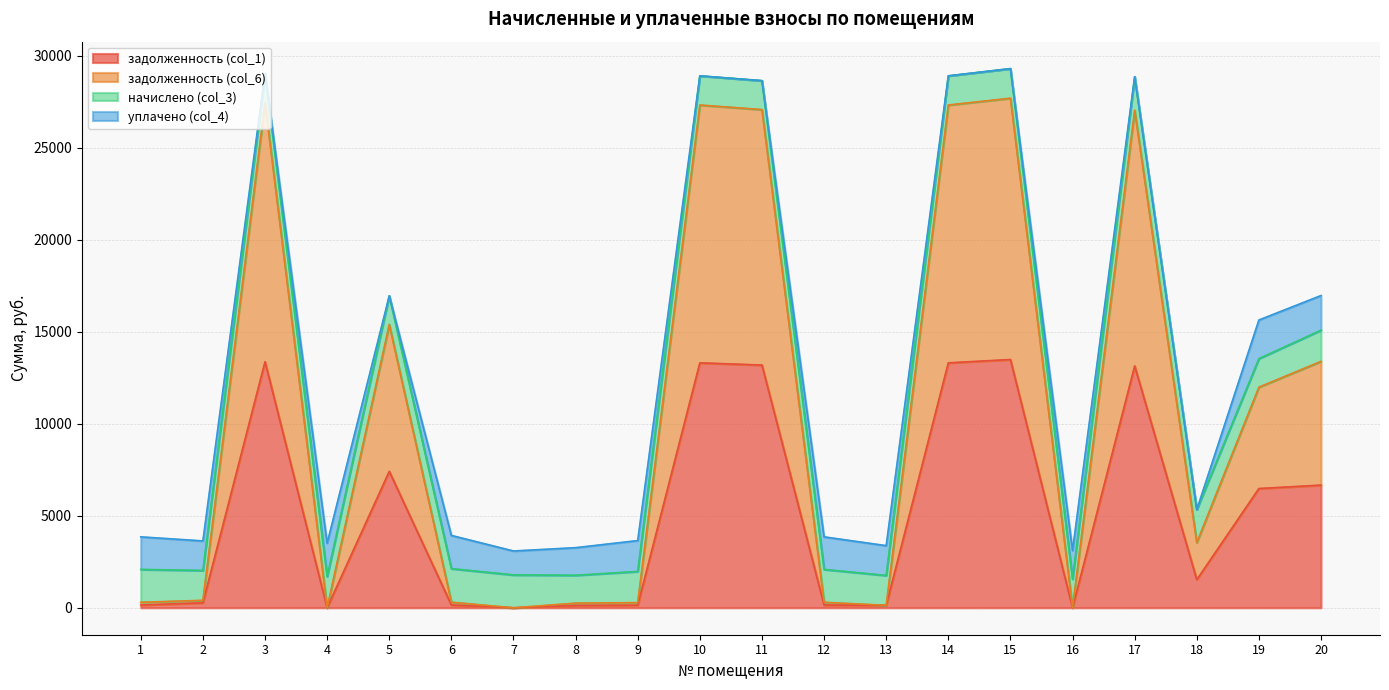

How many values in задолженность (col_1) are above zero?

18